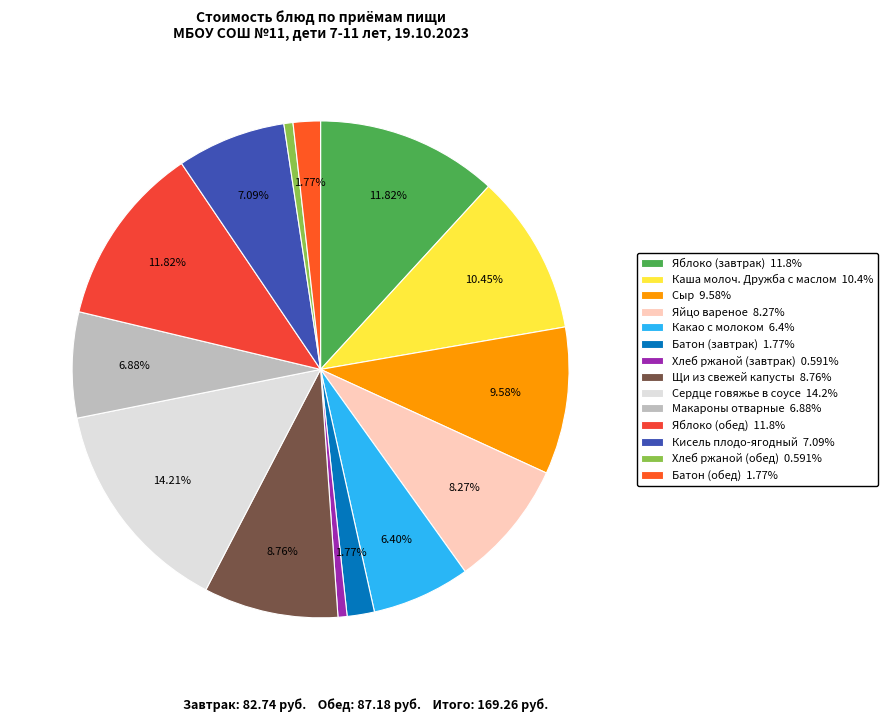

Does Какао с молоком account for over 50% of the chart?

No